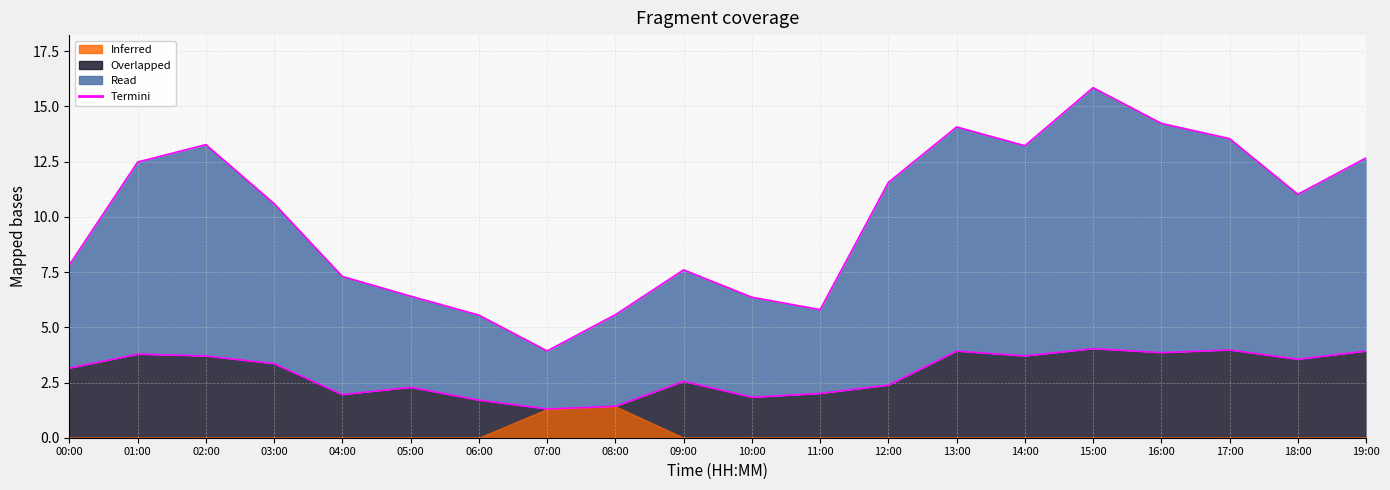

True or false: P1 edge and P2 edge cross at least once.

False